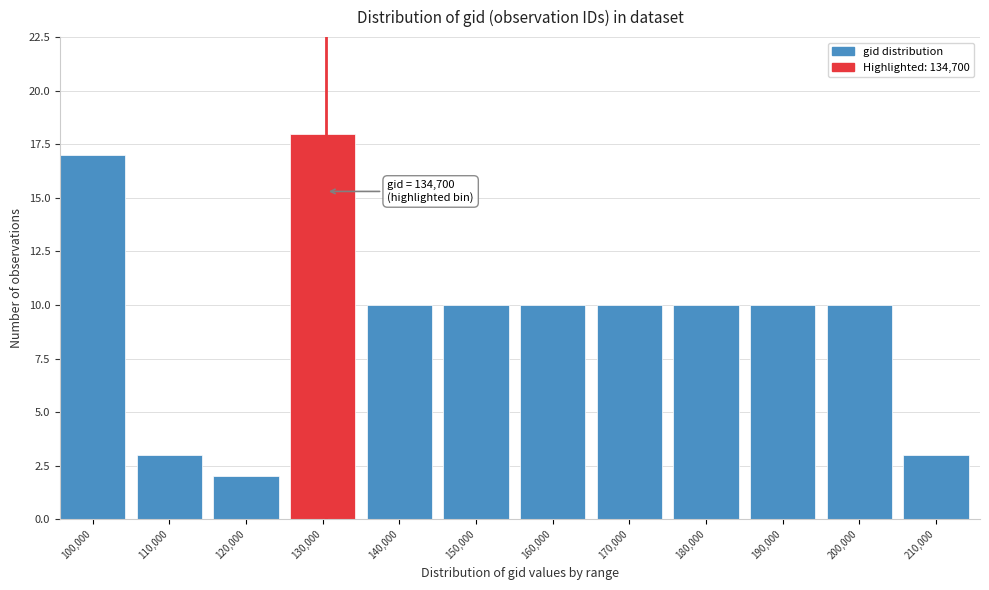

Reading left to right, list all the values displayed in this chart.

17	3	2	18	10	10	10	10	10	10	10	3